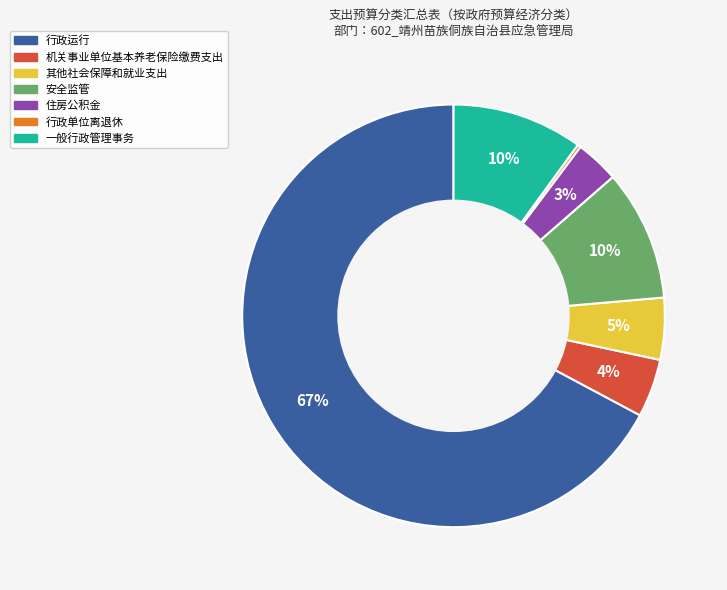

The 住房公积金 slice represents 12% of the pie. True or false?

False